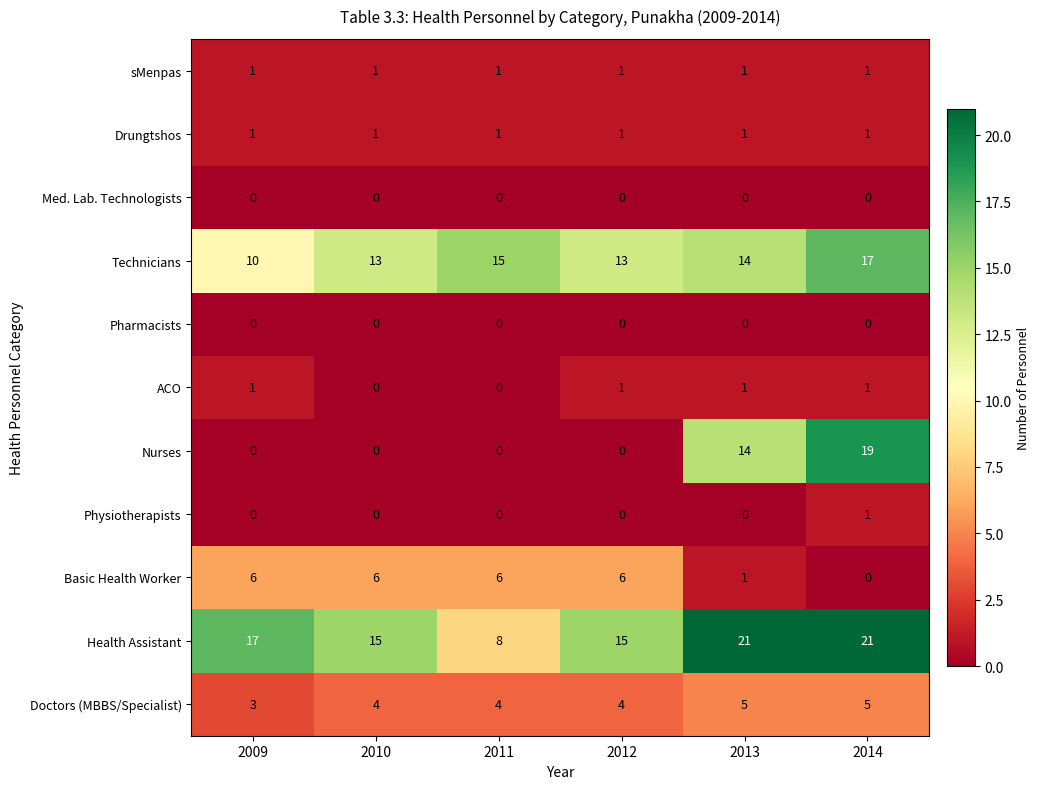

Which category has the lowest value in the Doctors (MBBS/Specialist) series?

2009